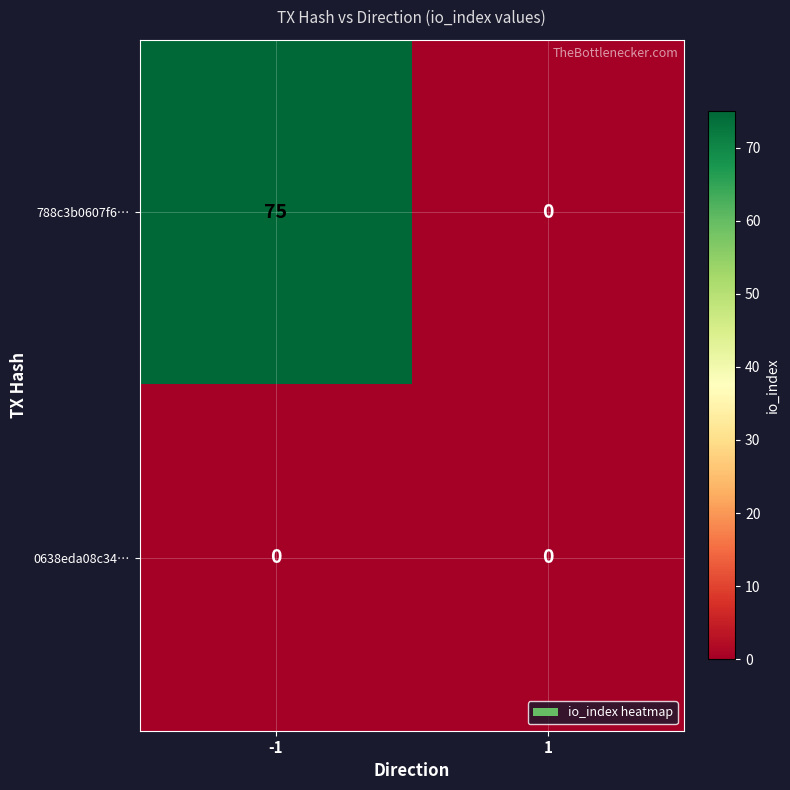

List the series in order of their overall mean, highest first.

788c3b0607f6…, 0638eda08c34…